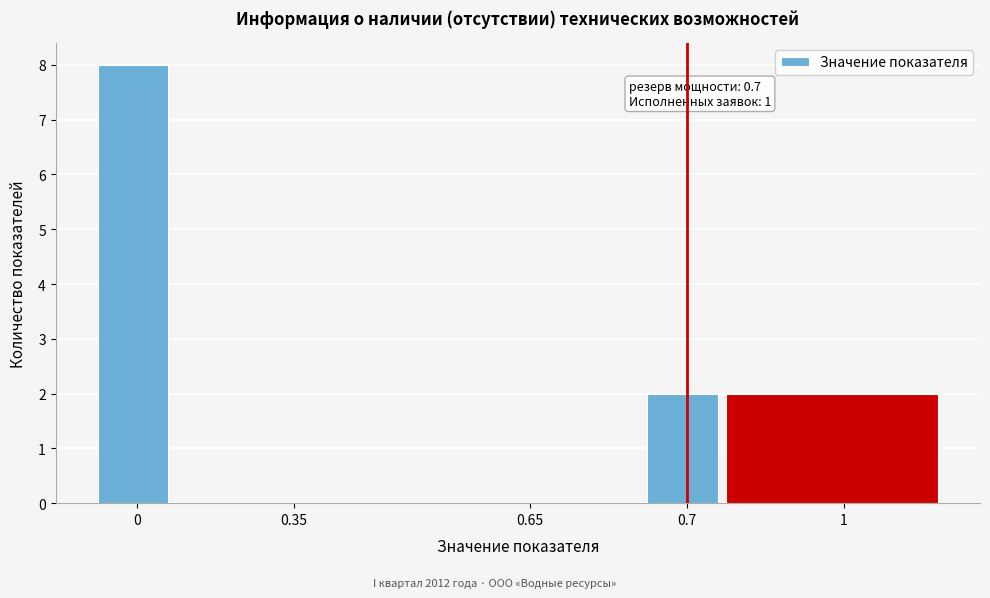

Reading left to right, what are all the values shown in this chart?

0=8	0.35=0	0.65=0	0.7=2	1=2